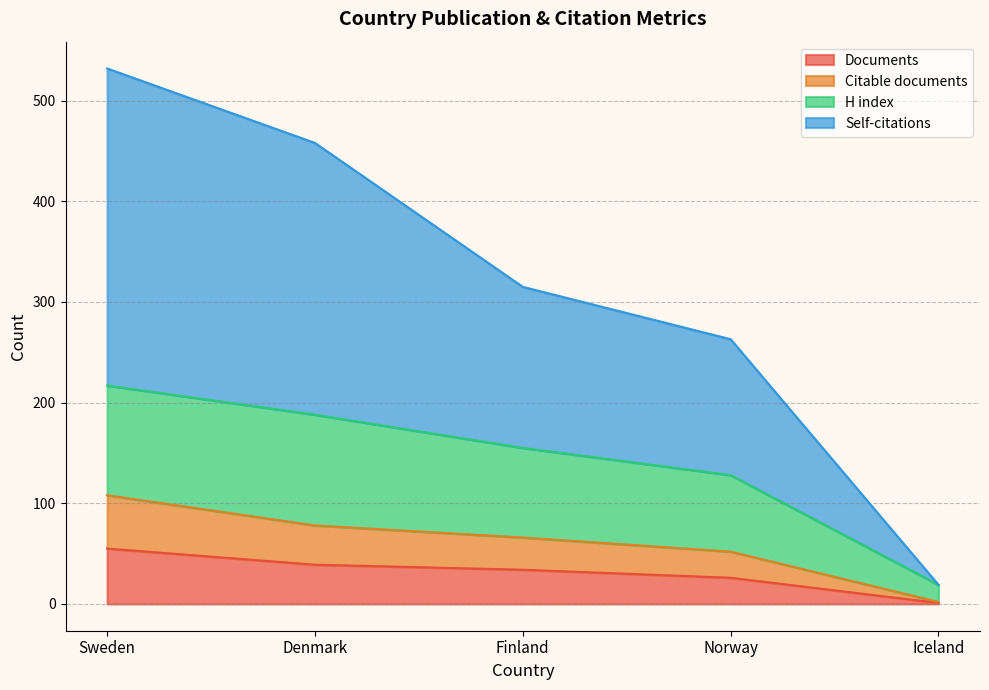

Is it true that Documents equals 55 at Sweden?

True